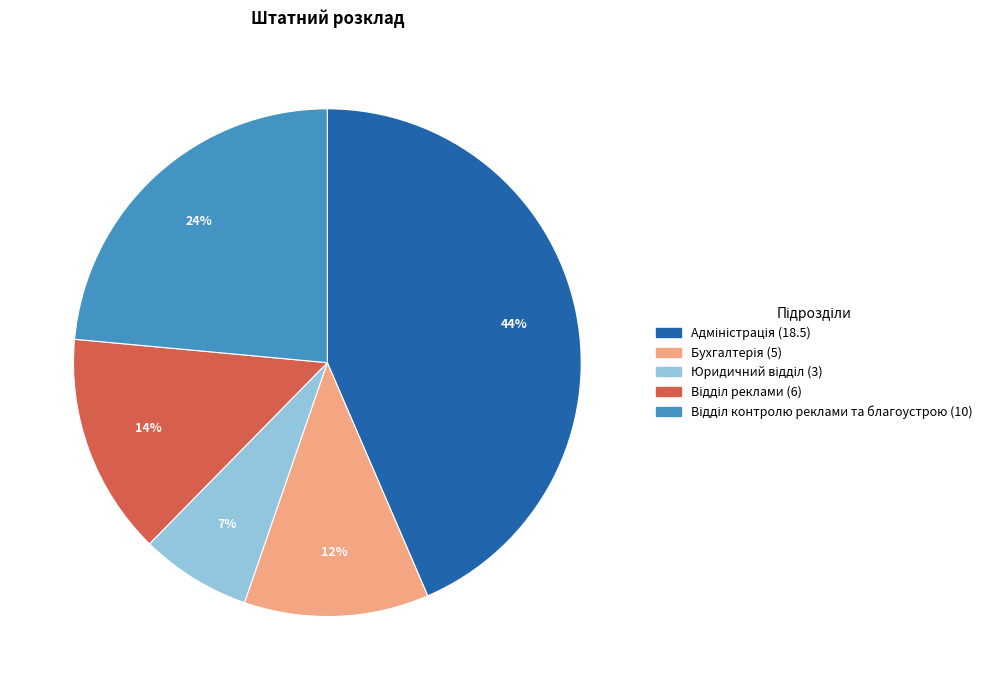

To the nearest percent, what is the average slice percentage?

20%